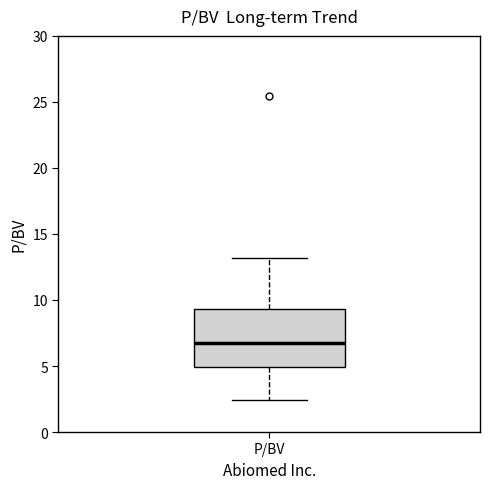

Transcribe this box plot: give where the median line is, the range the box spans, and where the two whiskers end, as read against the y-axis. The values are not printed on the chart, so give them approximately, as read against the axis.

median 7.0, box 5.0 to 9.5, whiskers 2.5 to 13.0